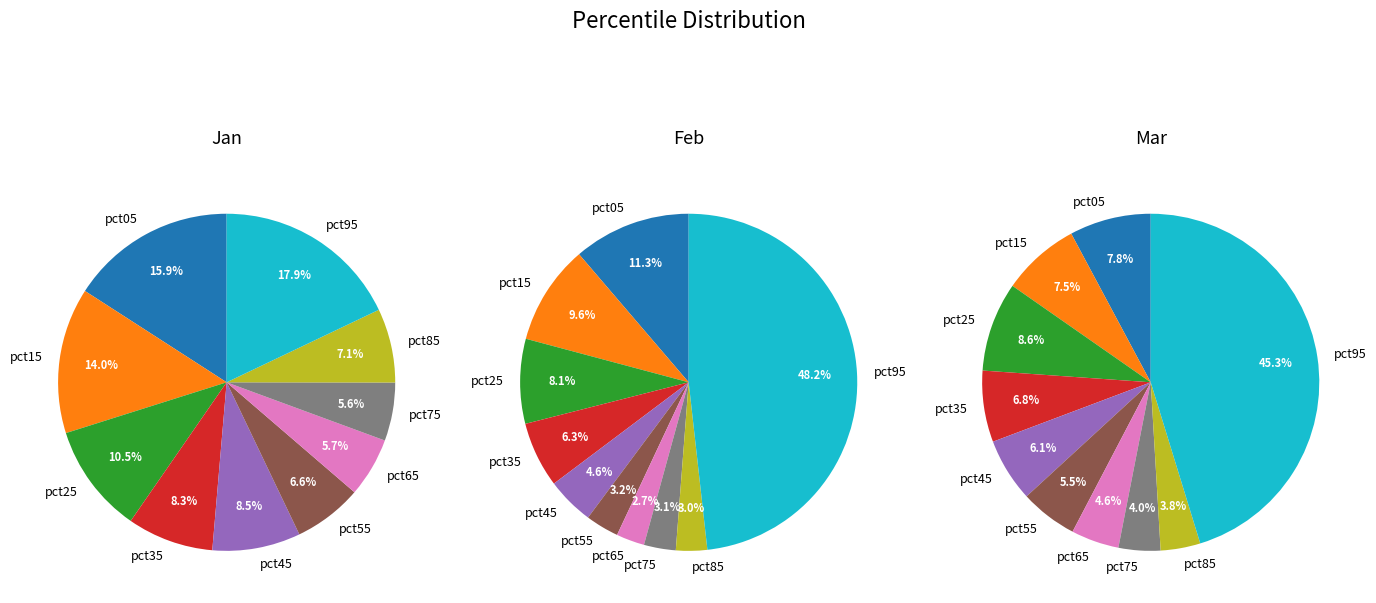

To the nearest percent, what percentage of the pie is 3?

7%